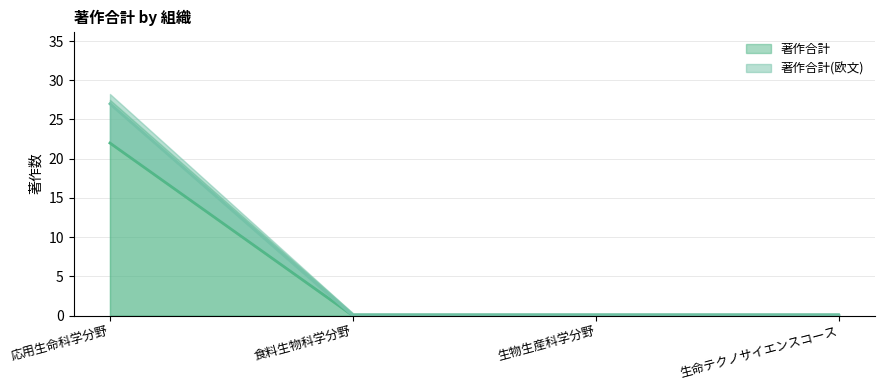

What is the difference between the maximum and minimum values in the 著作合計(欧文) series?

27